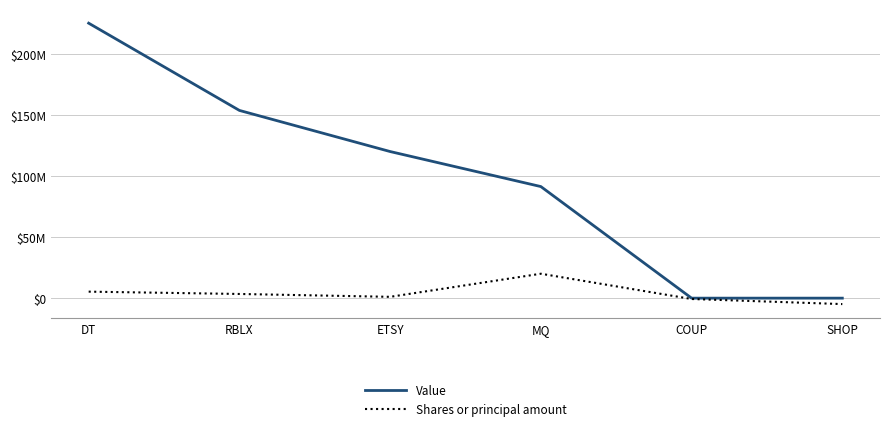

True or false: Shares or principal amount has more than 1 interior local peaks.

False